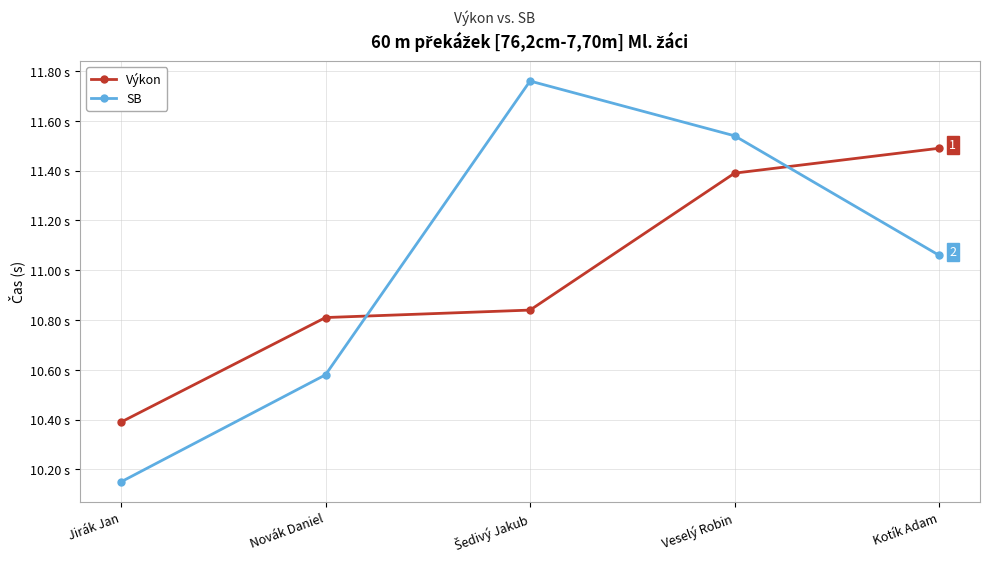

What is the difference between the highest and lowest values at Kotík Adam?

0.4